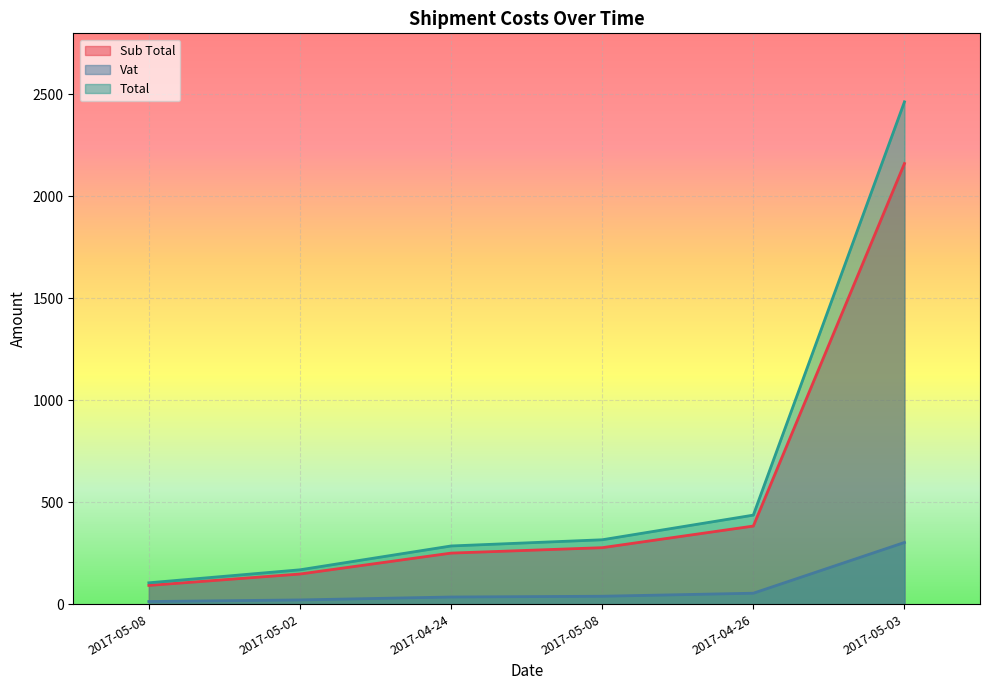

What is the minimum value for Total?

104.7